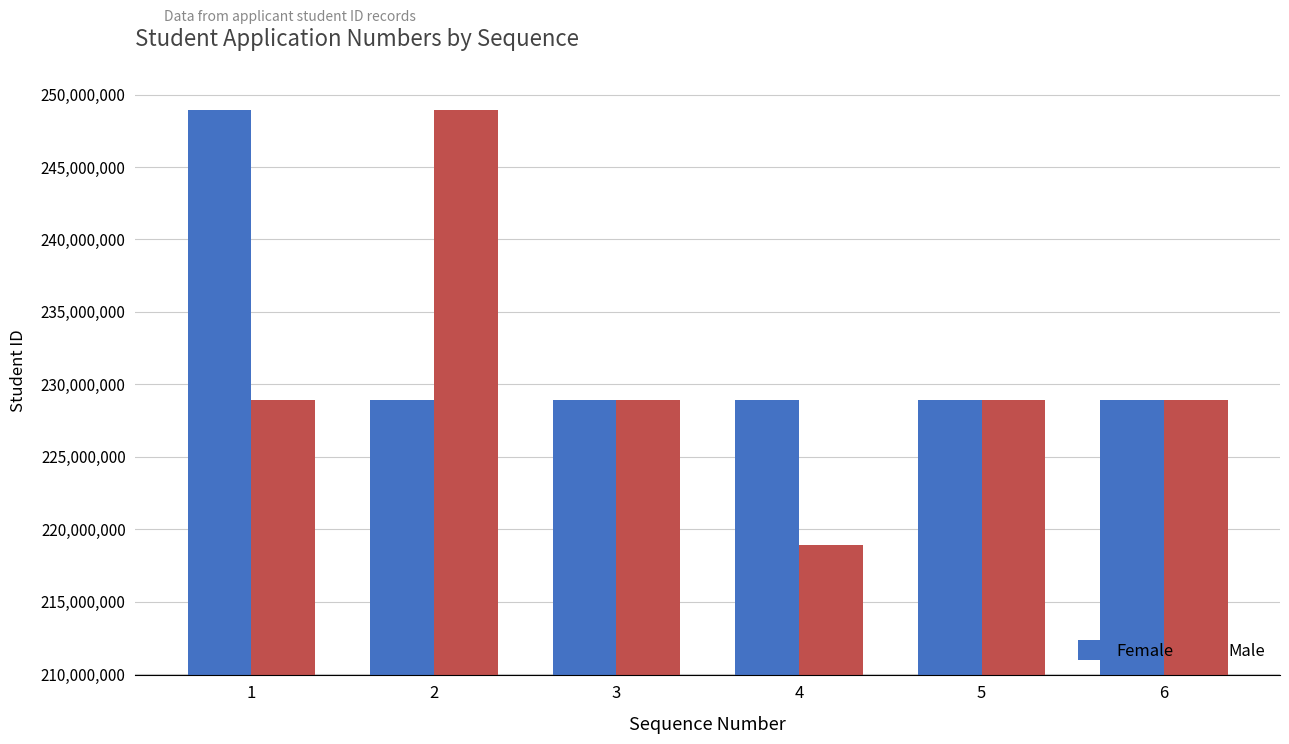

What is the maximum value for Male?

248913008